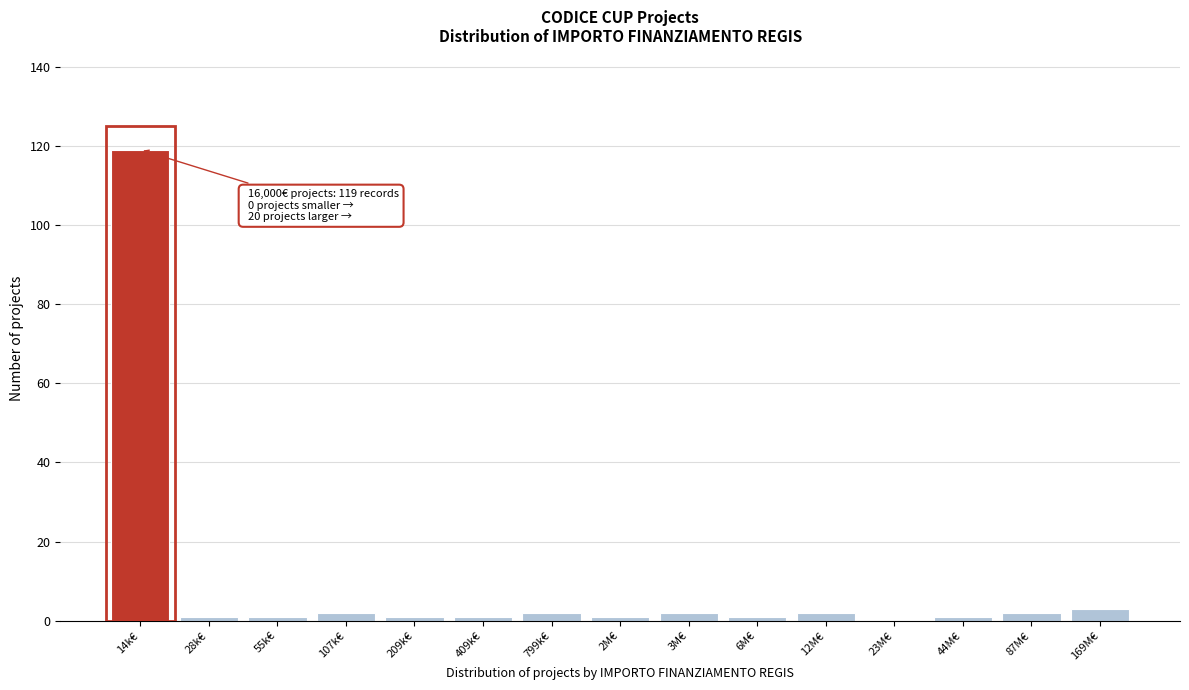

Reading right to left, what are all the values shown in this chart?

169M€=3	87M€=2	44M€=1	23M€=0	12M€=2	6M€=1	3M€=2	2M€=1	799k€=2	409k€=1	209k€=1	107k€=2	55k€=1	28k€=1	14k€=119